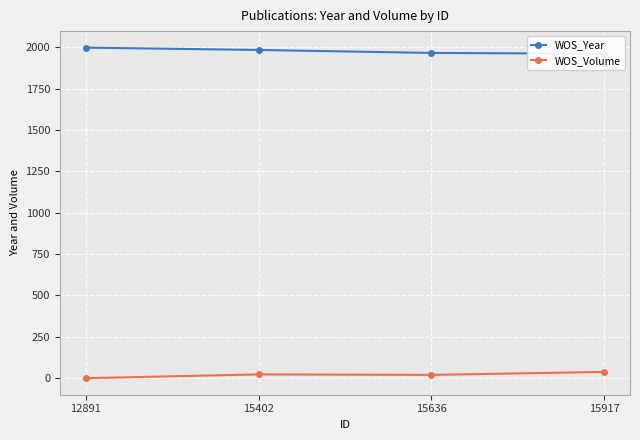

Reading left to right, extract all data points from this chart.

WOS_Year: 12891=1998	15402=1984	15636=1966	15917=1961
WOS_Volume: 12891=0	15402=23	15636=20	15917=38